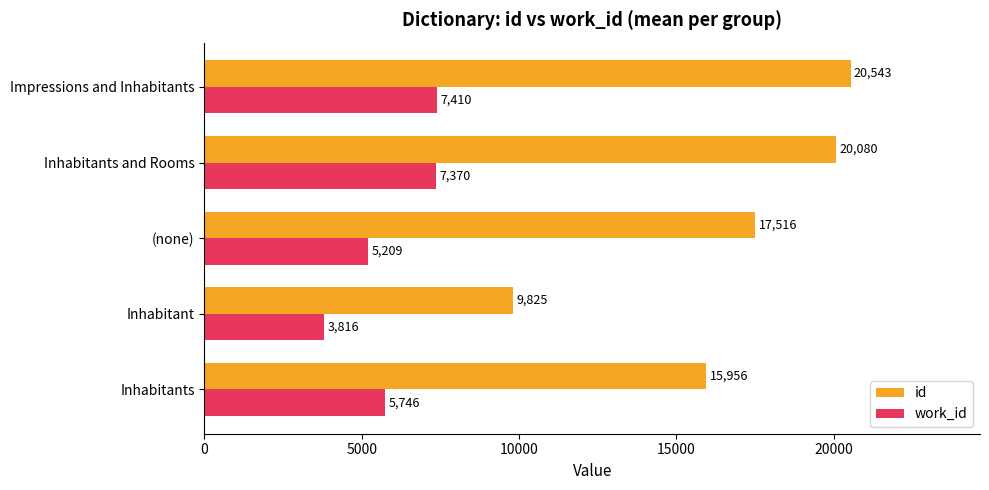

At which category does the chart reach its minimum across all series?

Inhabitant